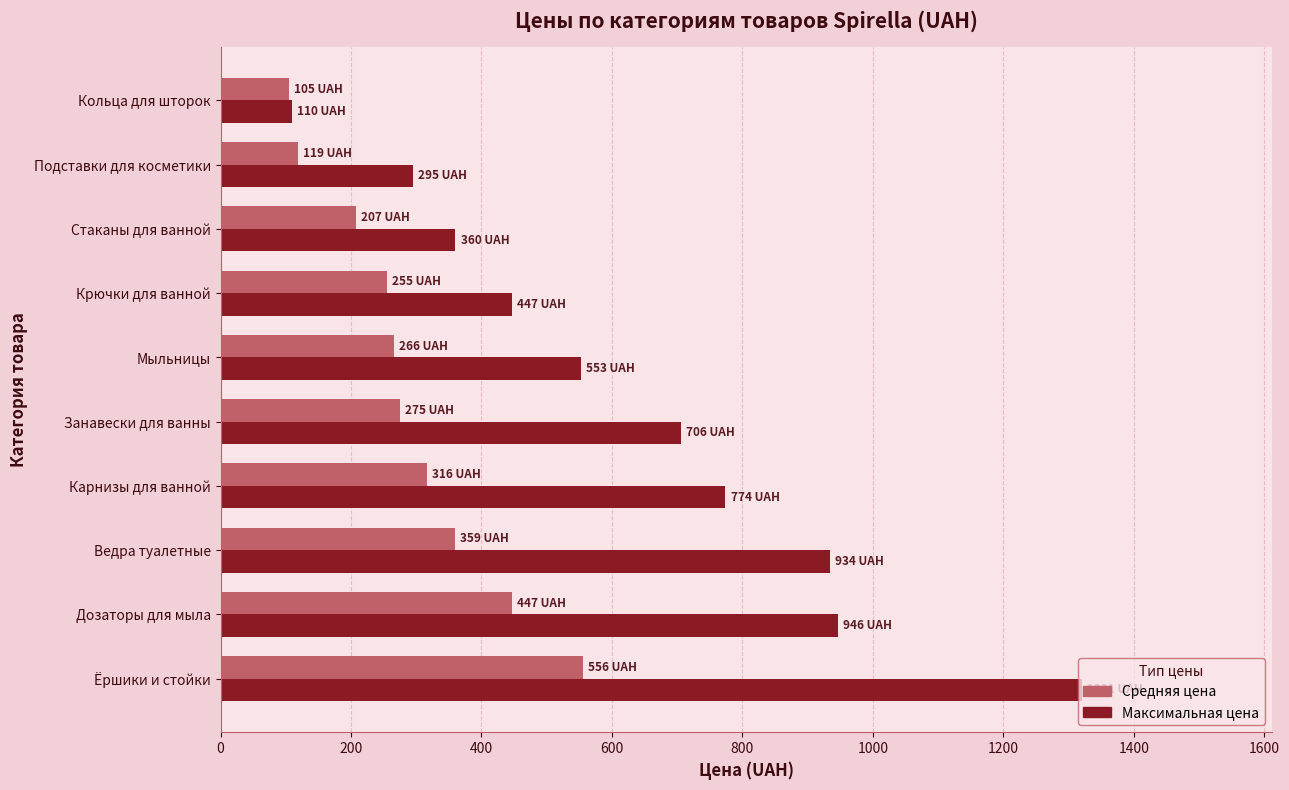

Where is Средняя цена nearest to the value 330?

Карнизы для ванной